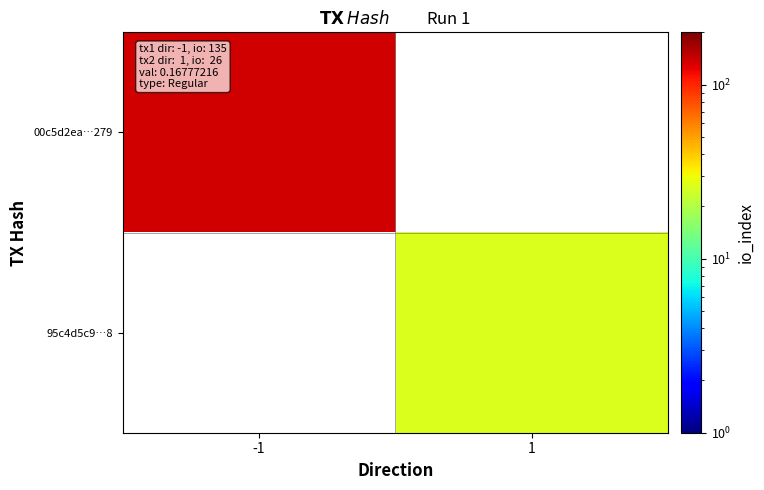

How many categories are shown in the chart?

2